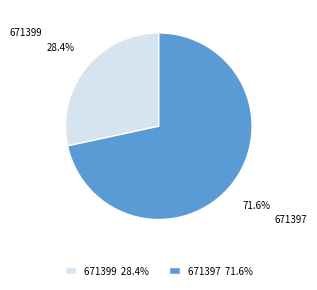

What is the ratio of the value at 671397 to the value at 671399?

2.5